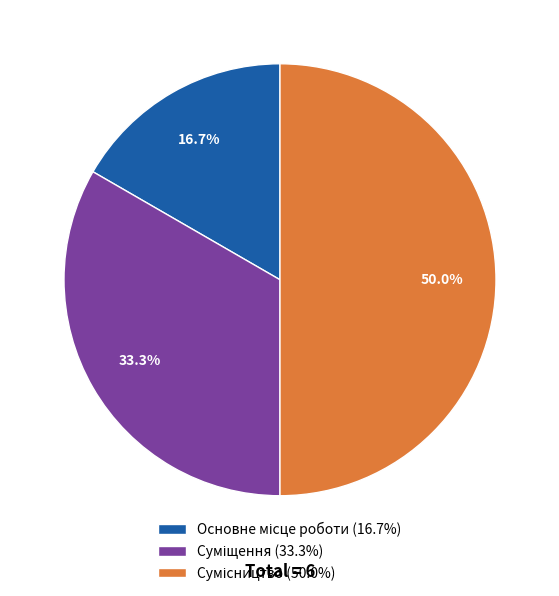

What percentage is the Сумісництво slice, to the nearest percent?

50%